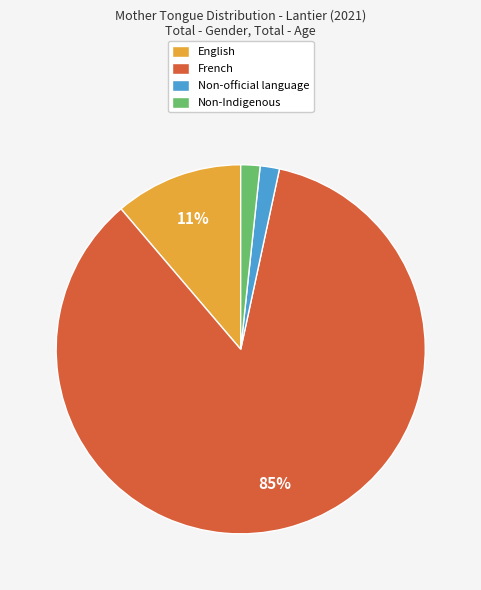

Does any single category account for the majority?

Yes